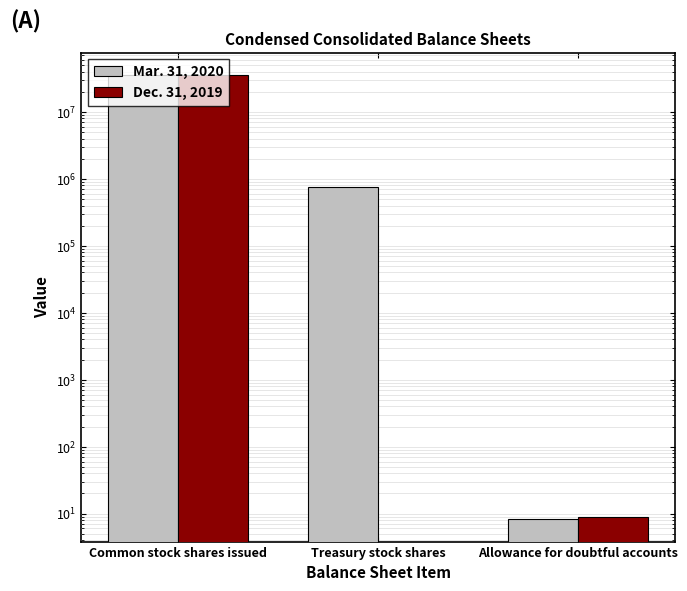

What is the difference between the highest and lowest values at Common stock shares issued?

150091.0